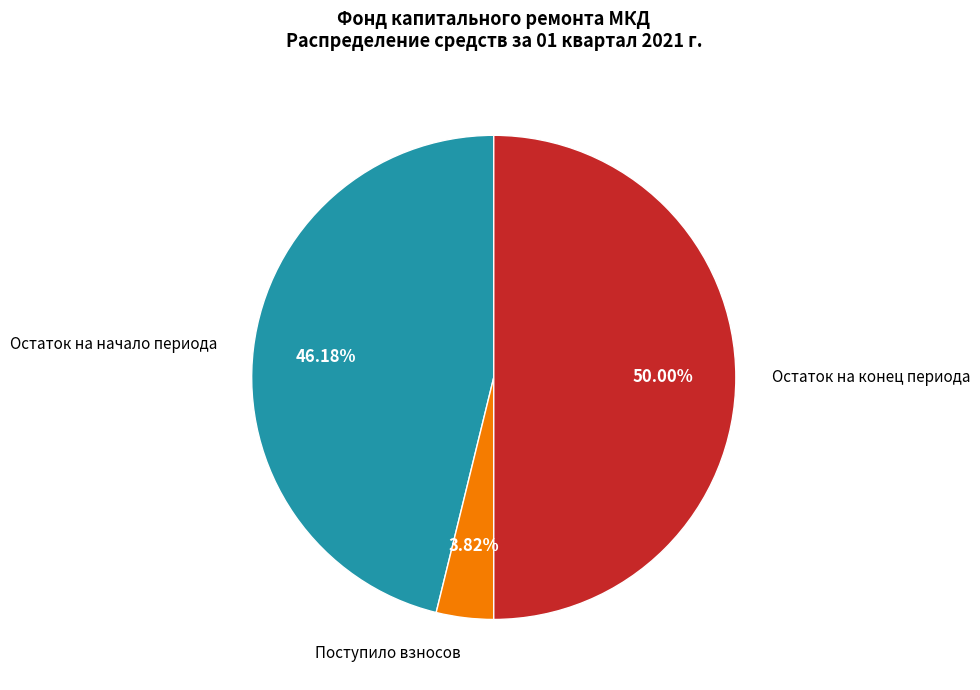

Combined, do Поступило взносов and Остаток на конец периода account for over 50%?

Yes